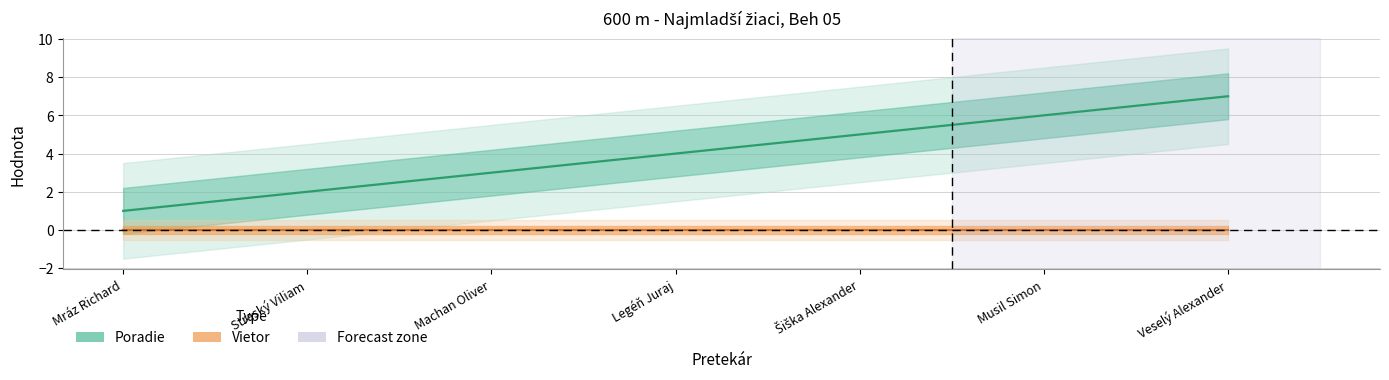

What is the greatest value displayed?

7